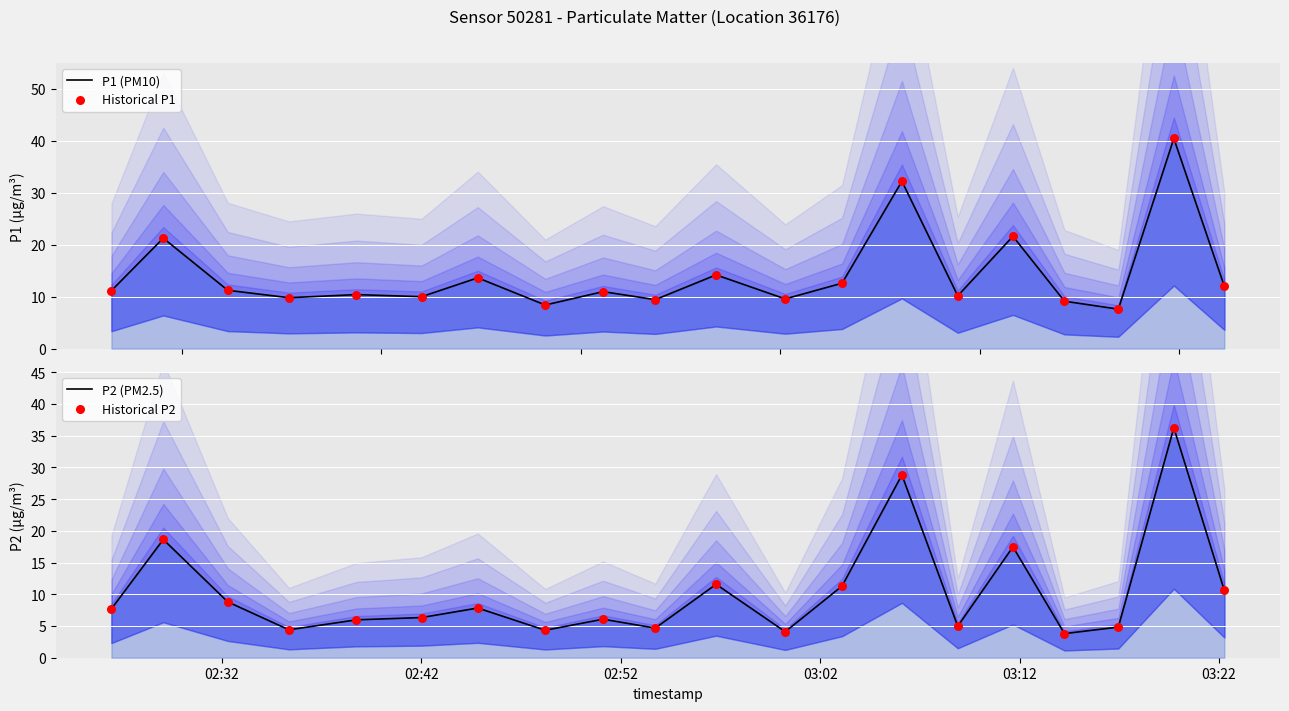

At how many categories does at least one series exceed 18?

4